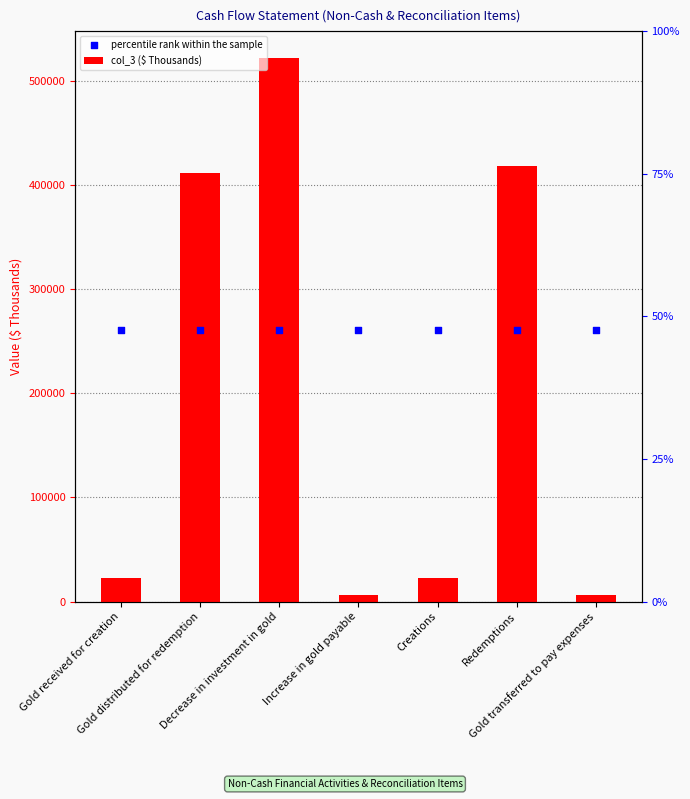

At how many categories does at least one series exceed 22762?

7